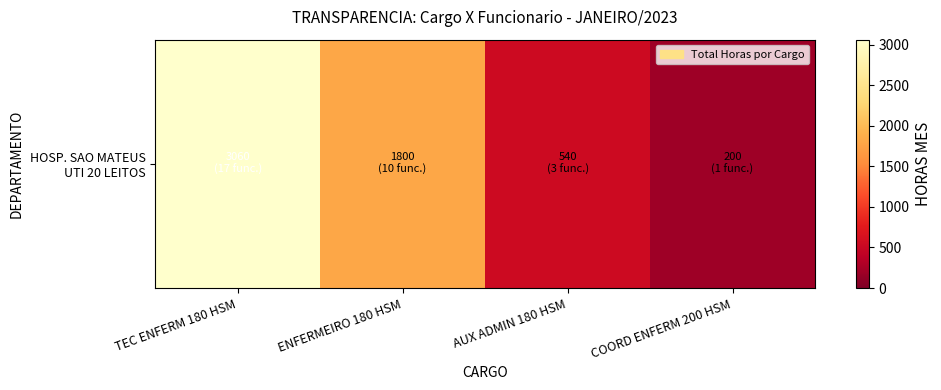

How many values are below 1800?

2